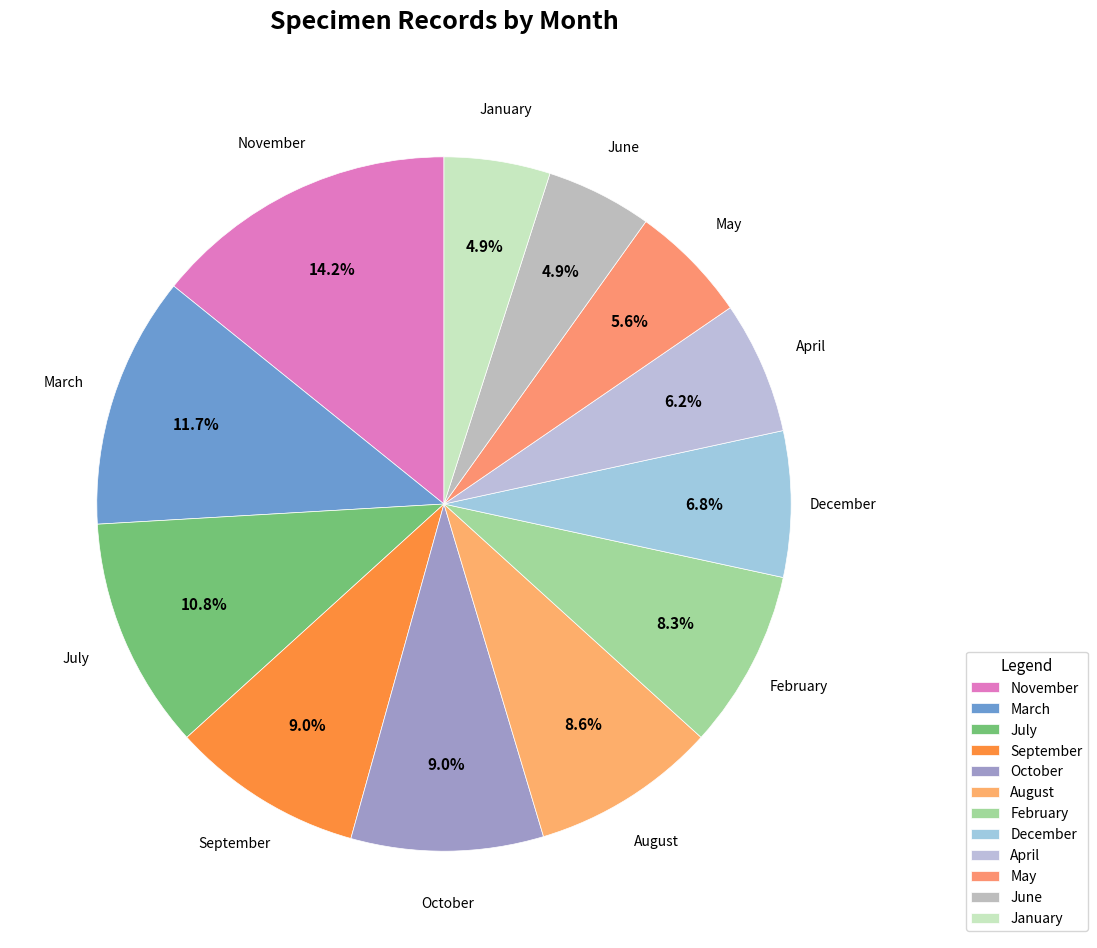

Does any single category account for the majority?

No